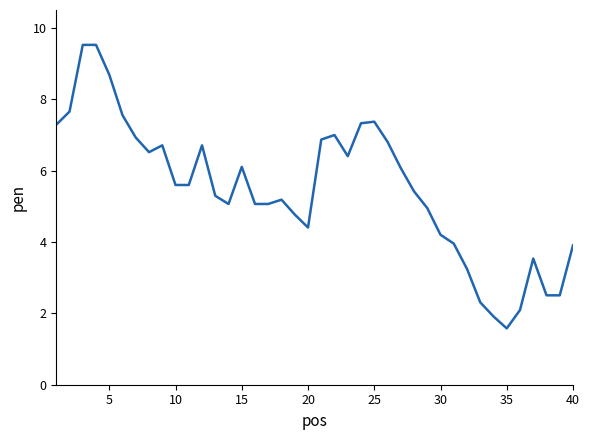

What is the sum of all values?

219.2